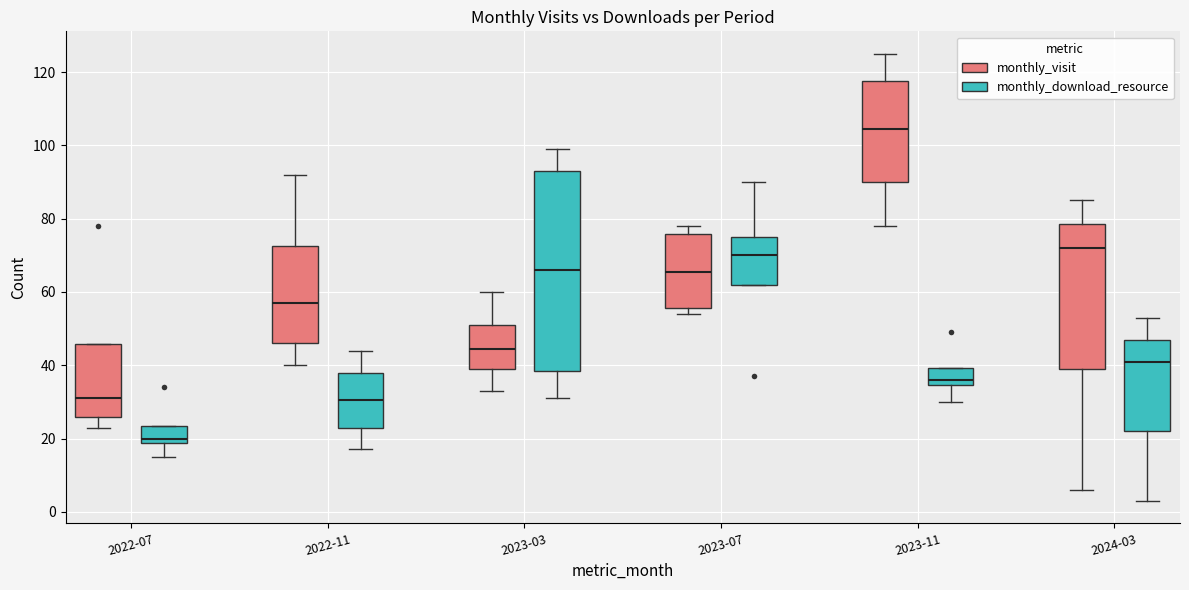

Reading left to right, transcribe this box plot: for each box, give where its median line is, the range the box spans, and where its two whiskers end, as read against the y-axis. The values are not printed on the chart, so give them approximately, as read against the axis.

2022-07 (monthly_visit): median 32, box 26 to 46, whiskers 24 to 46
2022-07 (monthly_download_resource): median 20, box 18 to 24, whiskers 16 to 24
2022-11 (monthly_visit): median 58, box 46 to 72, whiskers 40 to 92
2022-11 (monthly_download_resource): median 30, box 24 to 38, whiskers 18 to 44
2023-03 (monthly_visit): median 44, box 40 to 52, whiskers 34 to 60
2023-03 (monthly_download_resource): median 66, box 38 to 94, whiskers 32 to 100
2023-07 (monthly_visit): median 66, box 56 to 76, whiskers 54 to 78
2023-07 (monthly_download_resource): median 70, box 62 to 76, whiskers 62 to 90
2023-11 (monthly_visit): median 104, box 90 to 118, whiskers 78 to 126
2023-11 (monthly_download_resource): median 36, box 34 to 40, whiskers 30 to 40
2024-03 (monthly_visit): median 72, box 40 to 78, whiskers 6 to 86
2024-03 (monthly_download_resource): median 42, box 22 to 48, whiskers 4 to 54